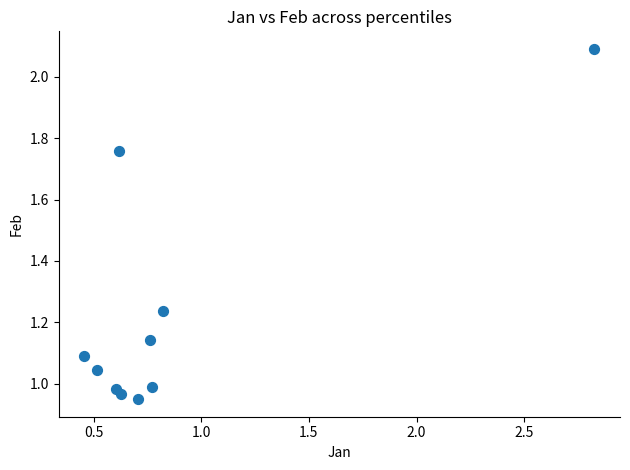

What is the range of X values (max minus min)?

2.4